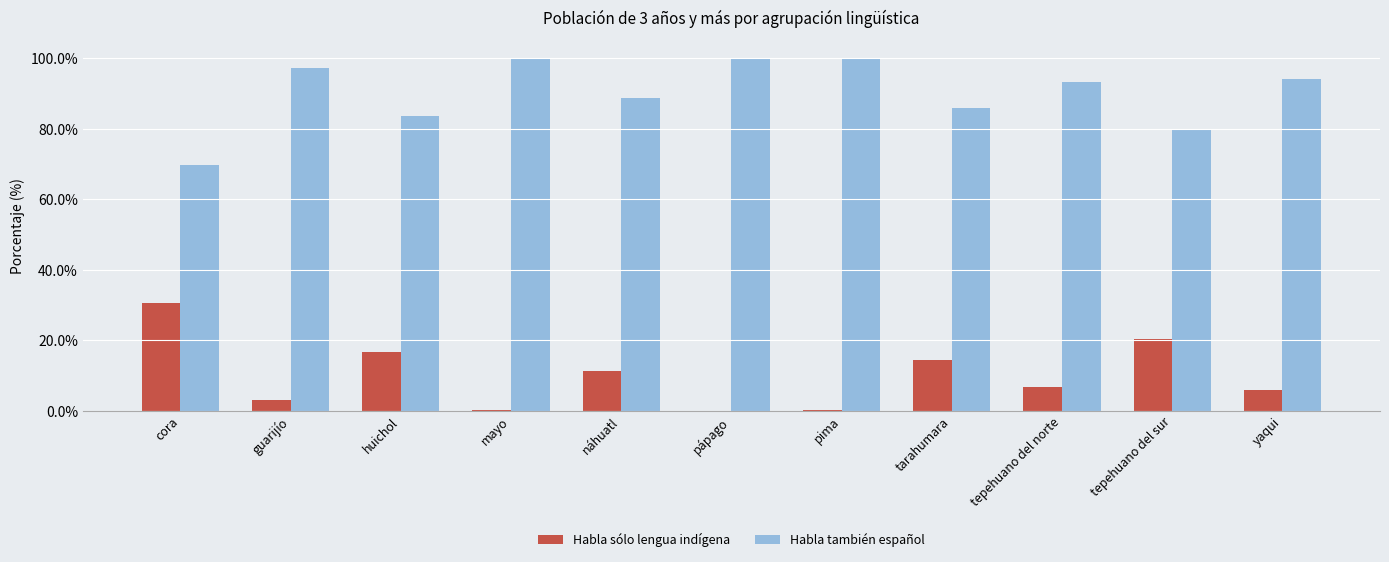

Does the chart contain stacked bars?

No